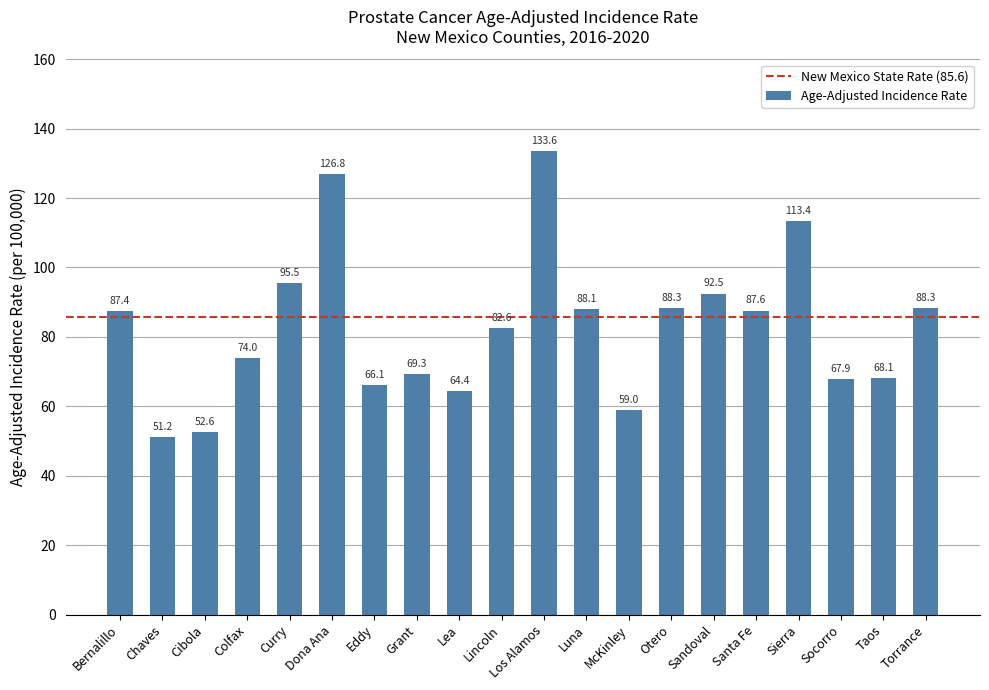

What is the label of the 6th bar from the right?

Sandoval